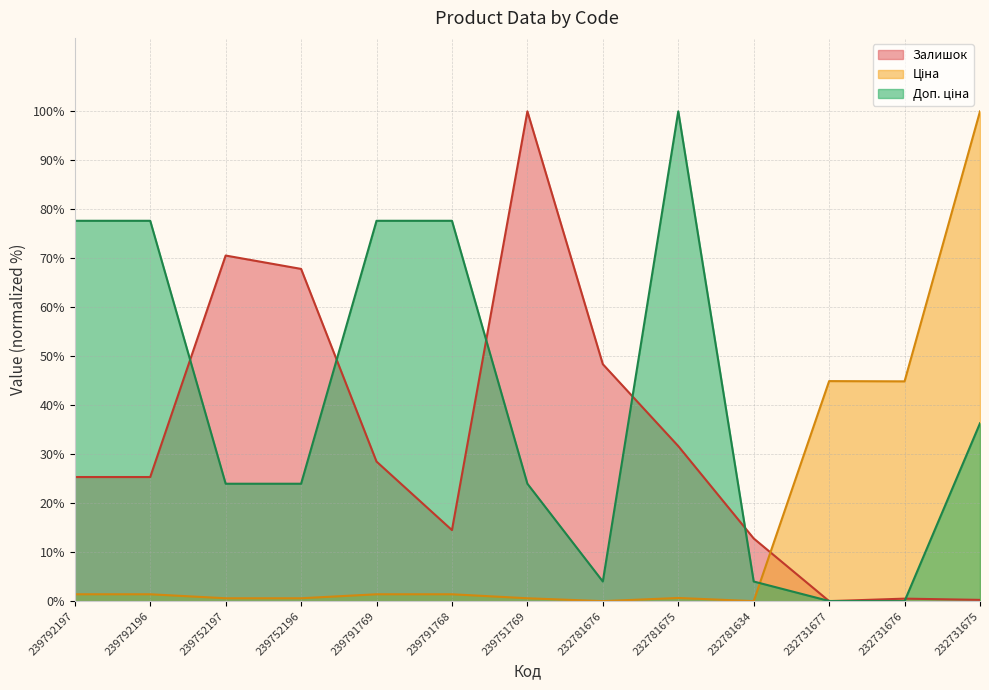

Read the Залишок value at 232781634.

12.8